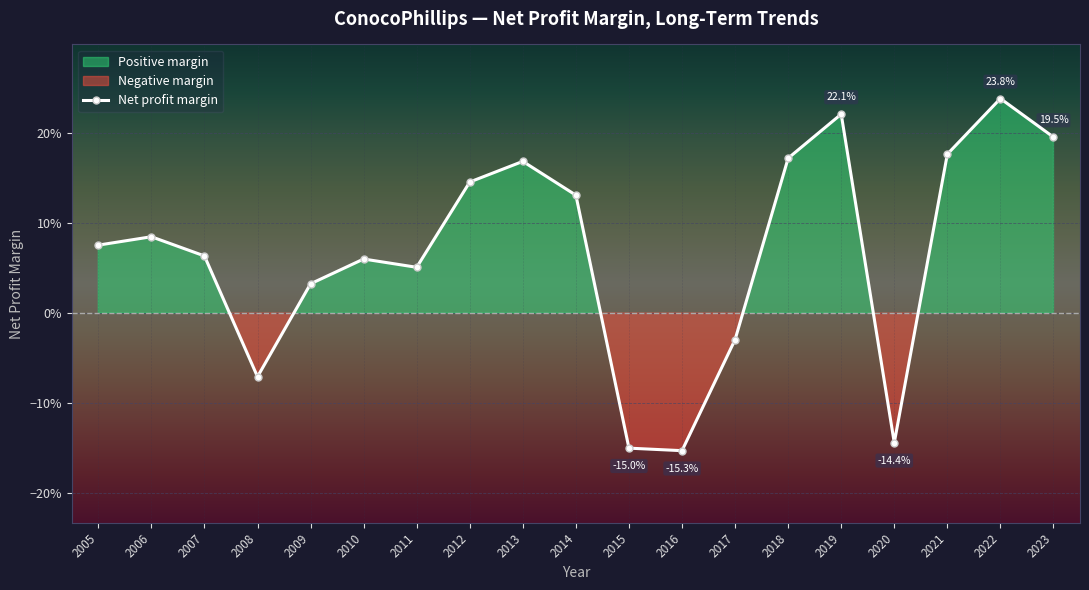

How many lines are shown in the chart?

1